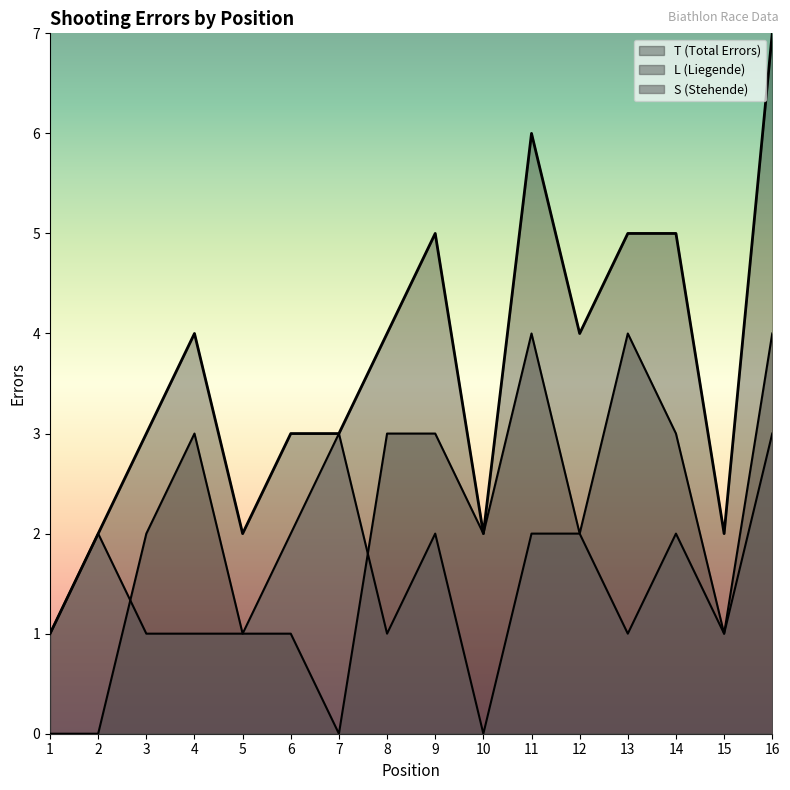

Reading right to left, transcribe all the data shown in this chart.

T (Total Errors): 7	2	5	5	4	6	2	5	4	3	3	2	4	3	2	1
L (Liegende): 4	1	3	4	2	4	2	3	3	0	1	1	3	2	0	0
S (Stehende): 3	1	2	1	2	2	0	2	1	3	2	1	1	1	2	1